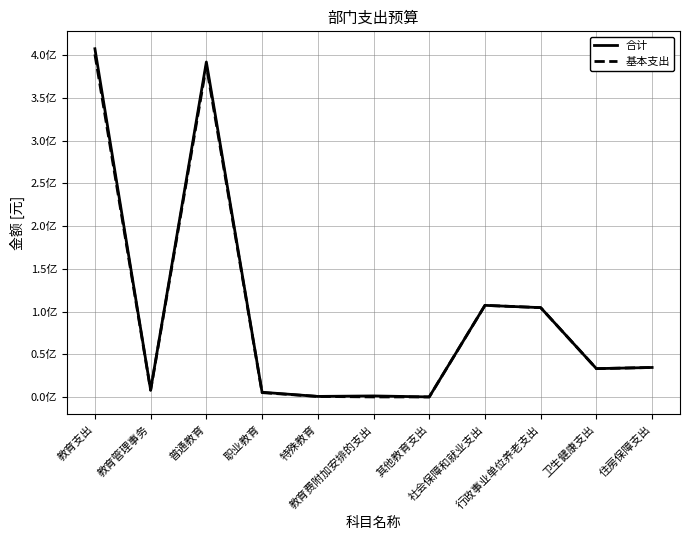

Reading left to right, extract all data points from this chart.

合计: 教育支出=407558489.9	教育管理事务=8230779.9	普通教育=392057057.4	职业教育=5483437.4	特殊教育=604865.3	教育费附加安排的支出=1172350.0	其他教育支出=10000.0	社会保障和就业支出=107193932.3	行政事业单位养老支出=104519954.2	卫生健康支出=33121765.1	住房保障支出=34481590.6
基本支出: 教育支出=400960604.9	教育管理事务=7710779.9	普通教育=387625002.4	职业教育=5039397.4	特殊教育=585425.3	教育费附加安排的支出=0.0	其他教育支出=0.0	社会保障和就业支出=107193932.3	行政事业单位养老支出=104519954.2	卫生健康支出=33121765.1	住房保障支出=34481590.6